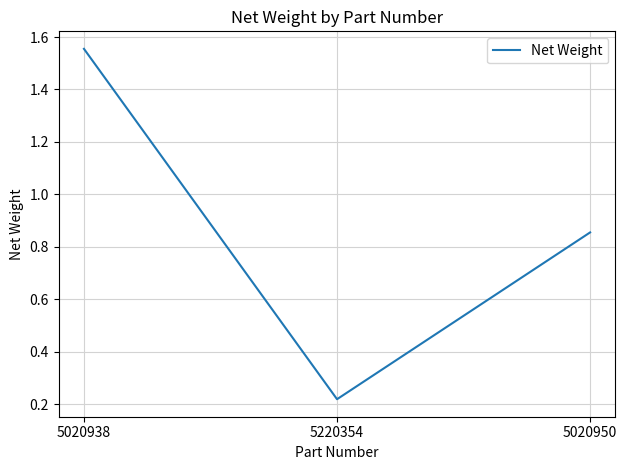

Which label corresponds to the smallest value in the chart?

5220354